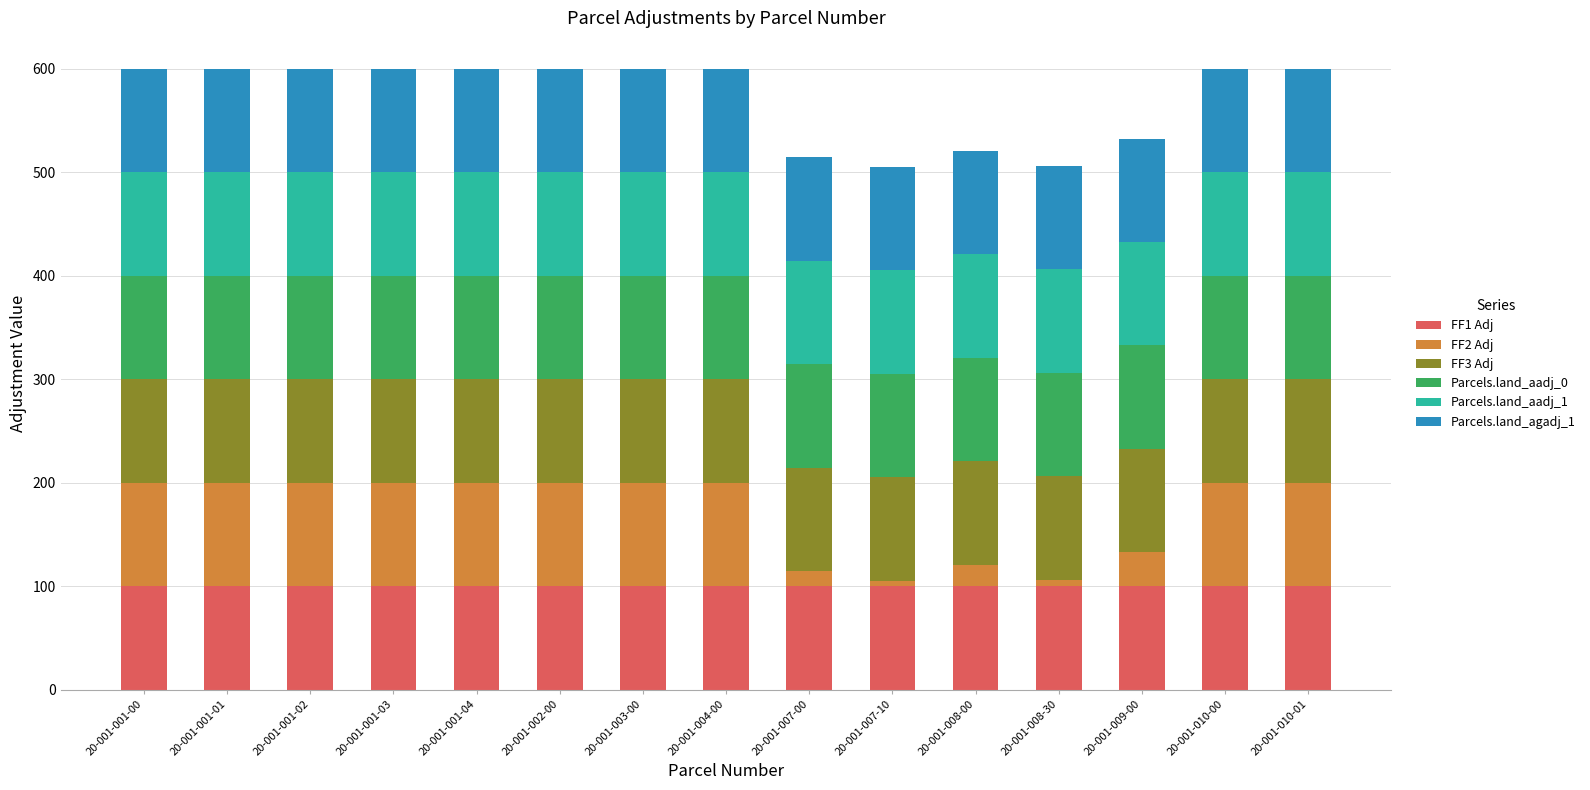

Are the bars grouped side by side (vs. stacked)?

No